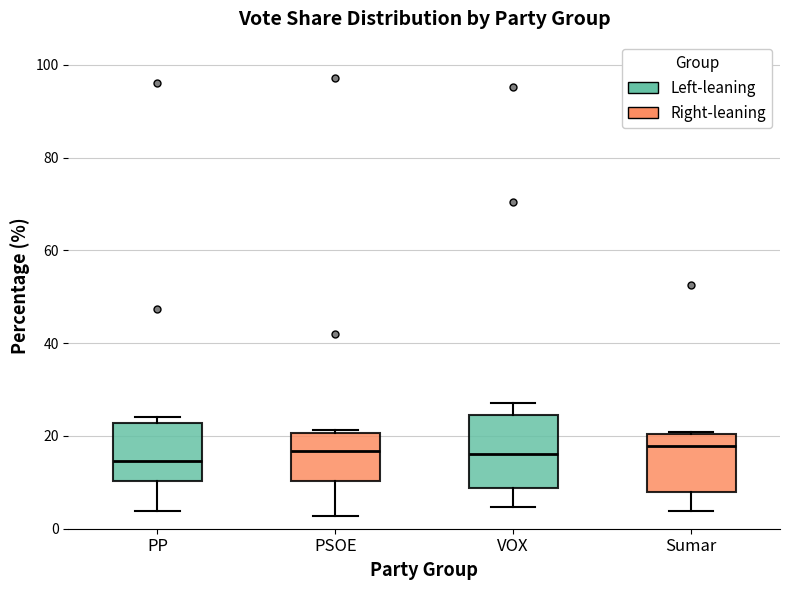

Reading left to right, read every box against the y-axis: the position of its median line, the range the box covers, and the ends of its whiskers. The values are not printed on the chart, so give them approximately, as read against the axis.

PP: median 14, box 10 to 22, whiskers 4 to 24
PSOE: median 16, box 10 to 20, whiskers 2 to 22
VOX: median 16, box 8 to 24, whiskers 4 to 28
Sumar: median 18, box 8 to 20, whiskers 4 to 20